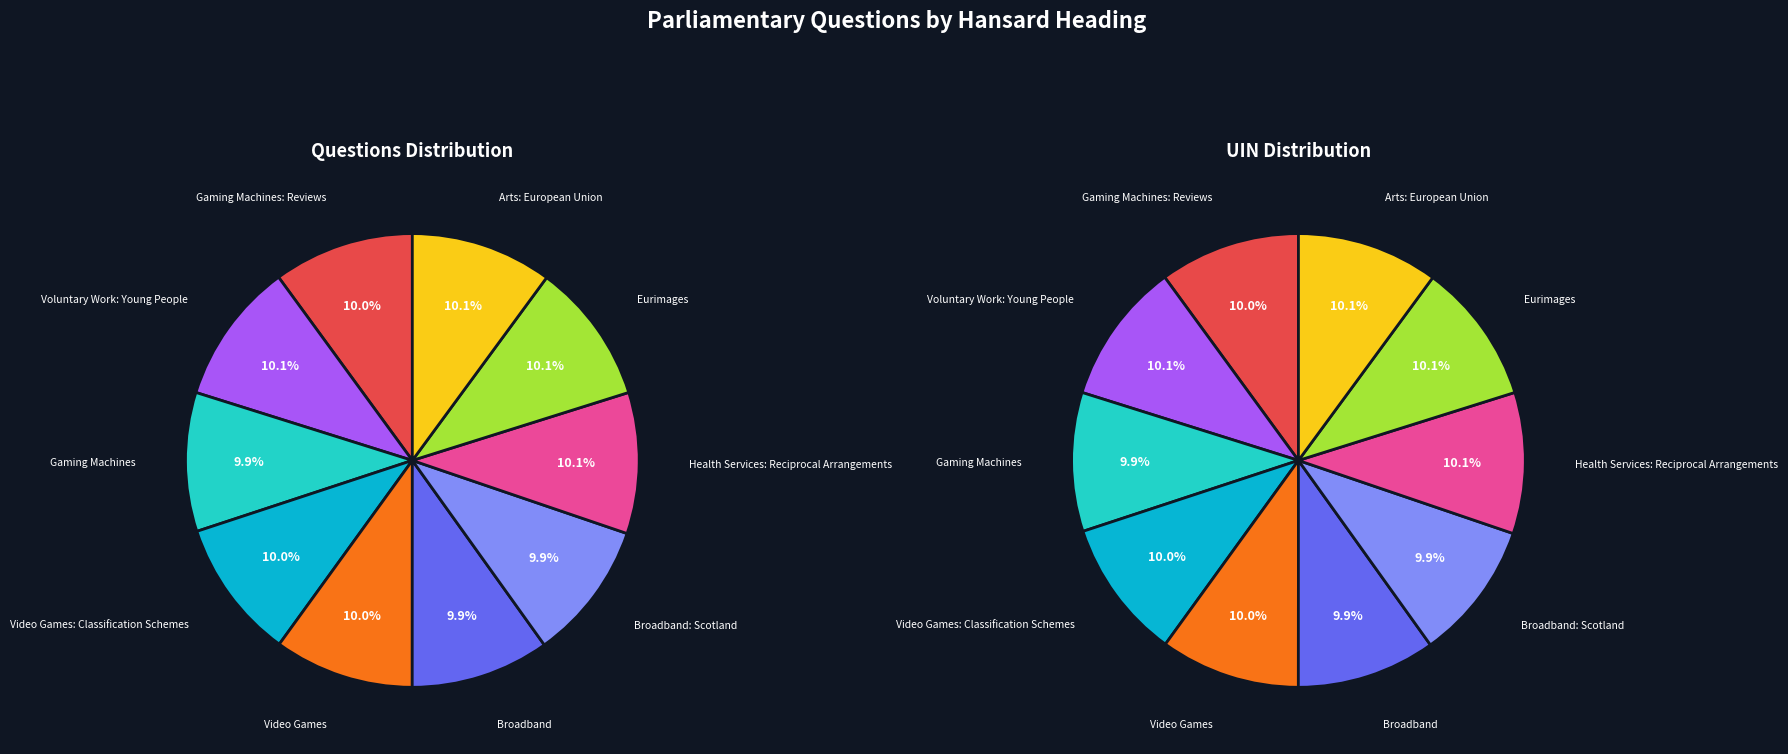

What is the ratio of the value at Gaming Machines to the value at Video Games: Classification Schemes?

1.0